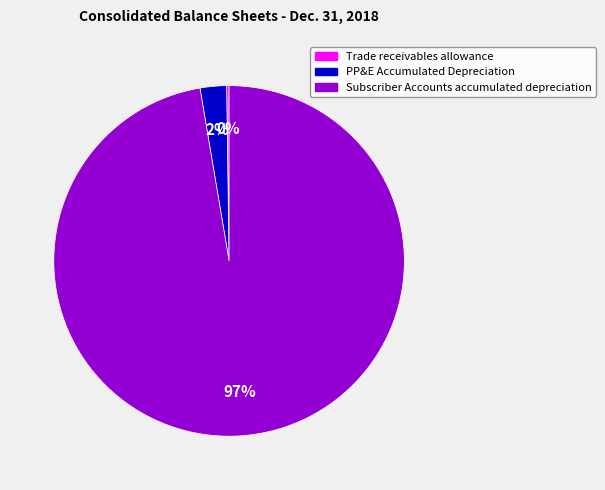

Which slice is the largest?

Subscriber Accounts accumulated depreciation